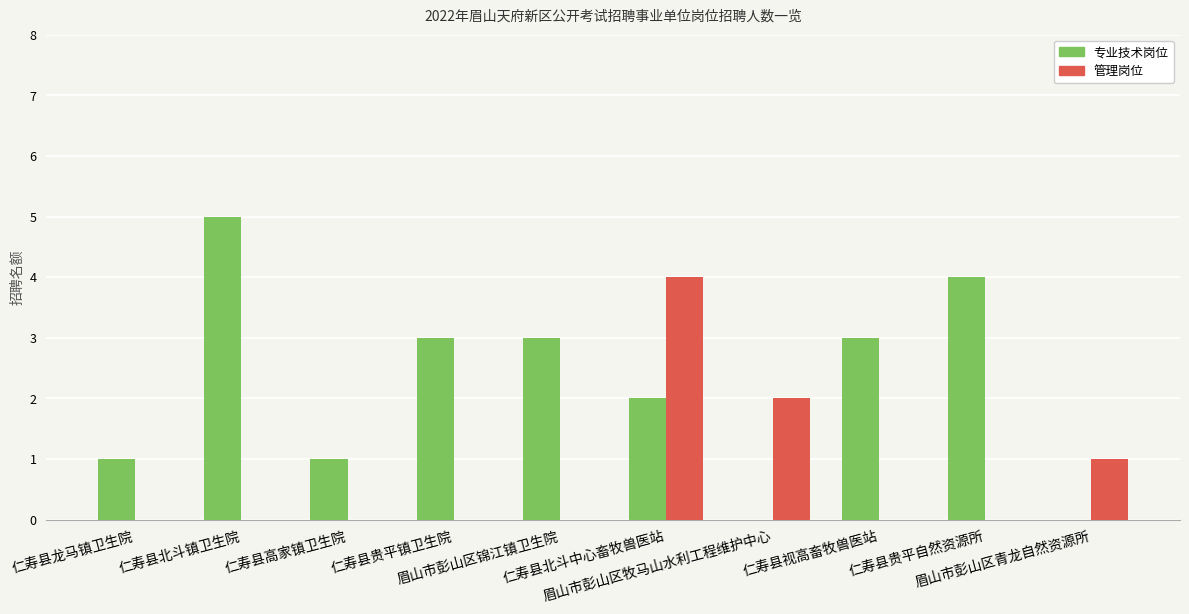

What is the greatest value displayed?

5